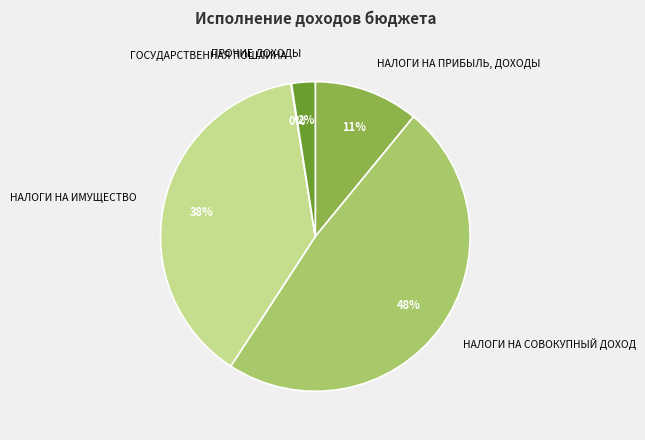

Approximately how many times larger is the value at НАЛОГИ НА СОВОКУПНЫЙ ДОХОД compared to НАЛОГИ НА ИМУЩЕСТВО?

1.3